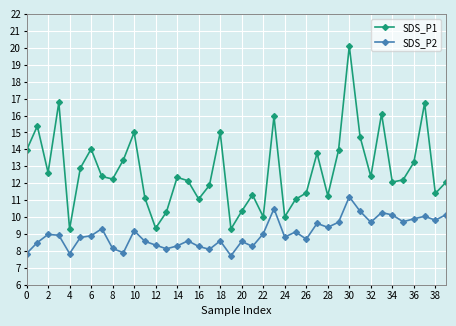

How many interior local valleys does the SDS_P1 series have?

12